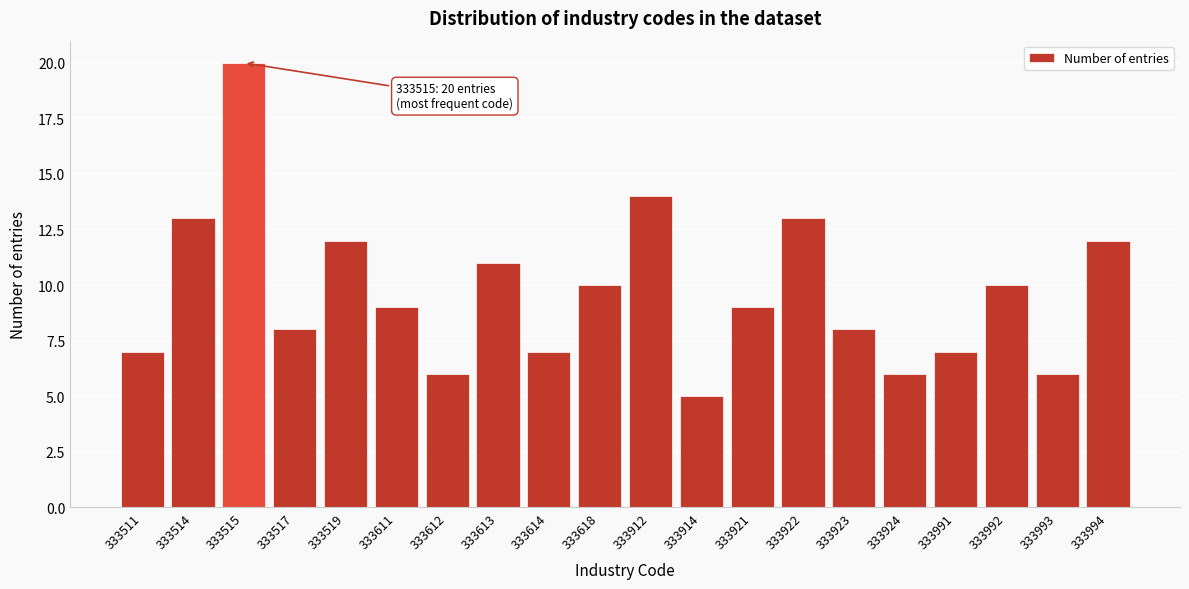

Reading left to right, list all the values displayed in this chart.

7	13	20	8	12	9	6	11	7	10	14	5	9	13	8	6	7	10	6	12